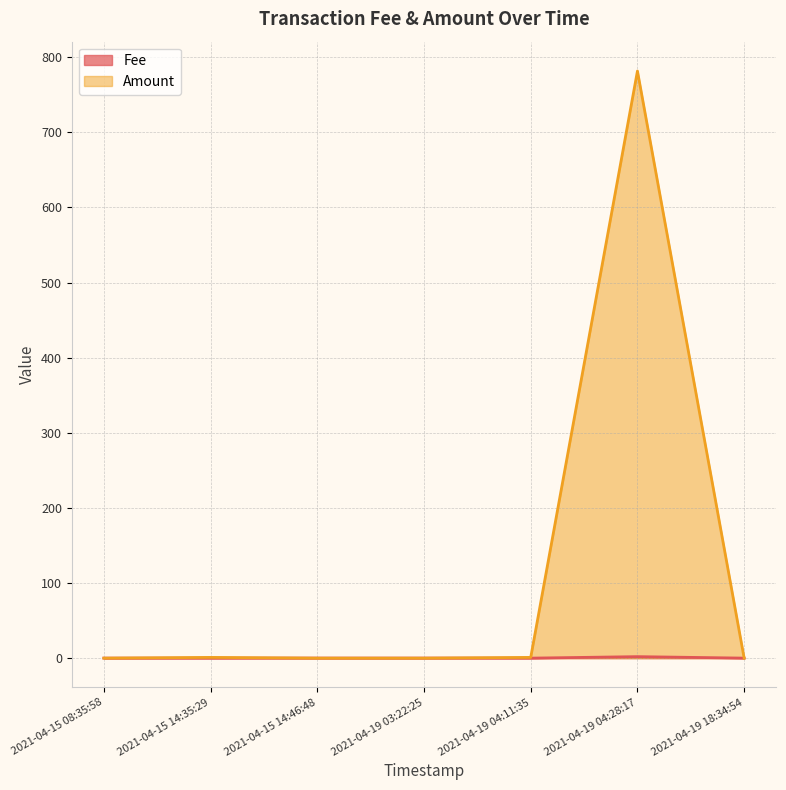

Which series has the largest total across all categories?

Amount